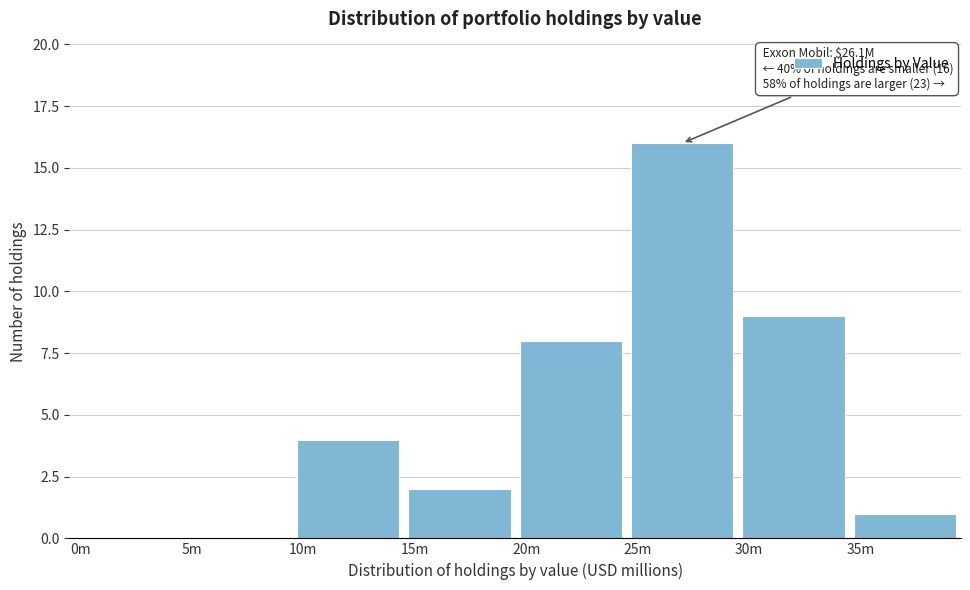

Reading left to right, transcribe all the data shown in this chart.

0m=0	5m=0	10m=4	15m=2	20m=8	25m=16	30m=9	35m=1